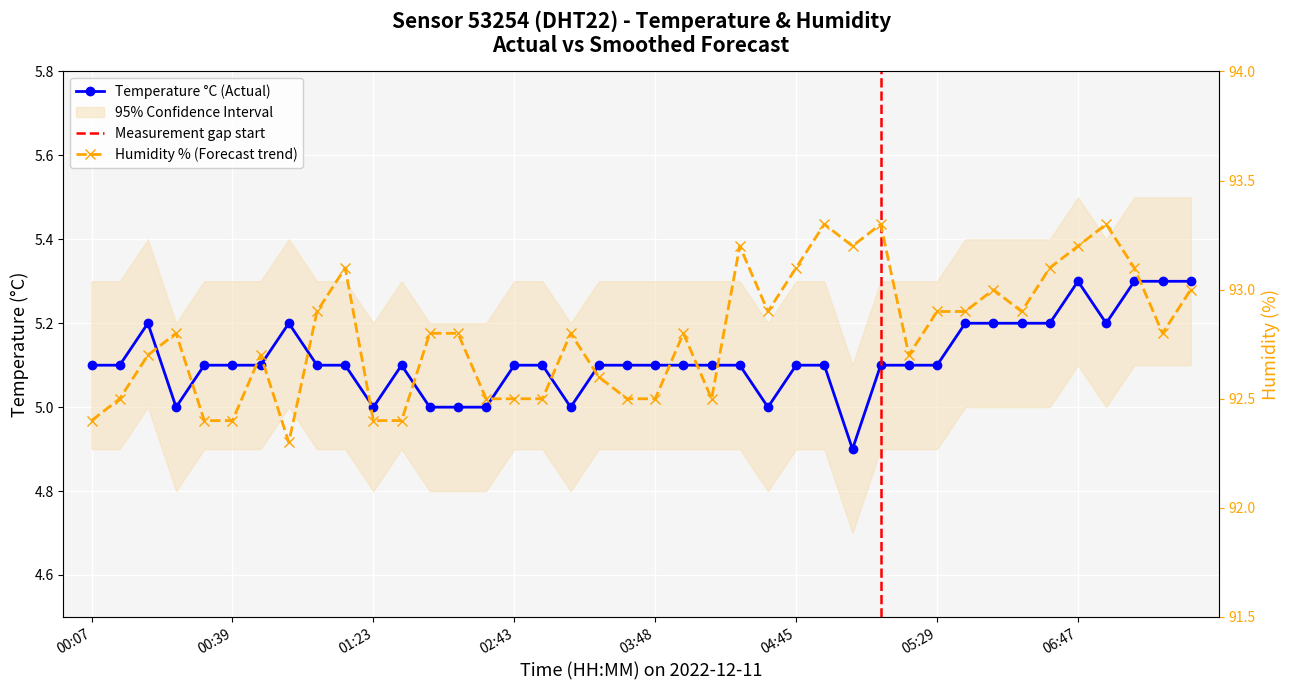

Reading left to right, transcribe all the data shown in this chart.

temperature: 5.1	5.1	5.2	5.0	5.1	5.1	5.1	5.2	5.1	5.1	5.0	5.1	5.0	5.0	5.0	5.1	5.1	5.0	5.1	5.1	5.1	5.1	5.1	5.1	5.0	5.1	5.1	4.9	5.1	5.1	5.1	5.2	5.2	5.2	5.2	5.3	5.2	5.3	5.3	5.3
humidity: 92.4	92.5	92.7	92.8	92.4	92.4	92.7	92.3	92.9	93.1	92.4	92.4	92.8	92.8	92.5	92.5	92.5	92.8	92.6	92.5	92.5	92.8	92.5	93.2	92.9	93.1	93.3	93.2	93.3	92.7	92.9	92.9	93.0	92.9	93.1	93.2	93.3	93.1	92.8	93.0